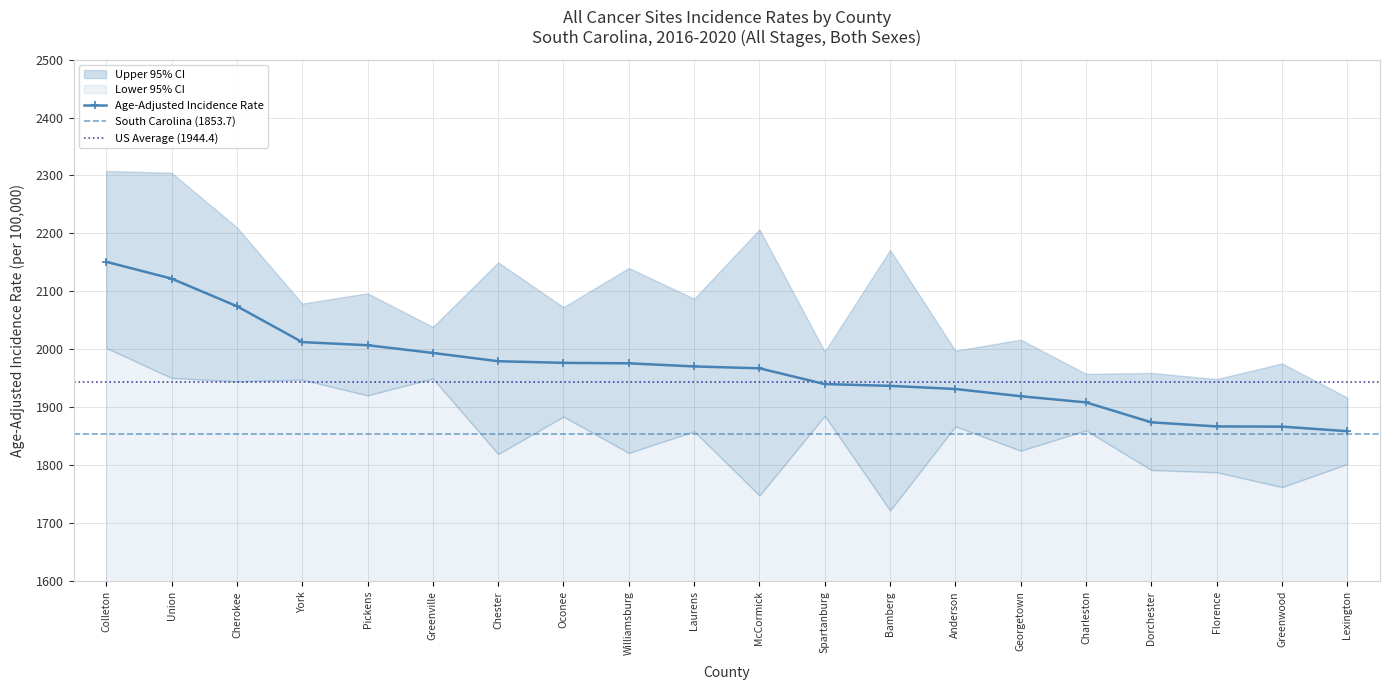

Rank the series by their maximum value, from highest to lowest.

Upper 95% CI, Age-Adjusted Incidence Rate, Lower 95% CI